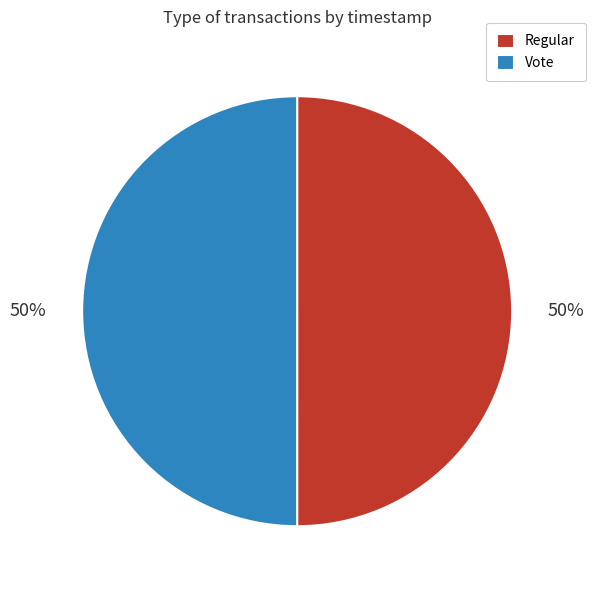

Is the sum of Regular and Vote greater than half?

Yes